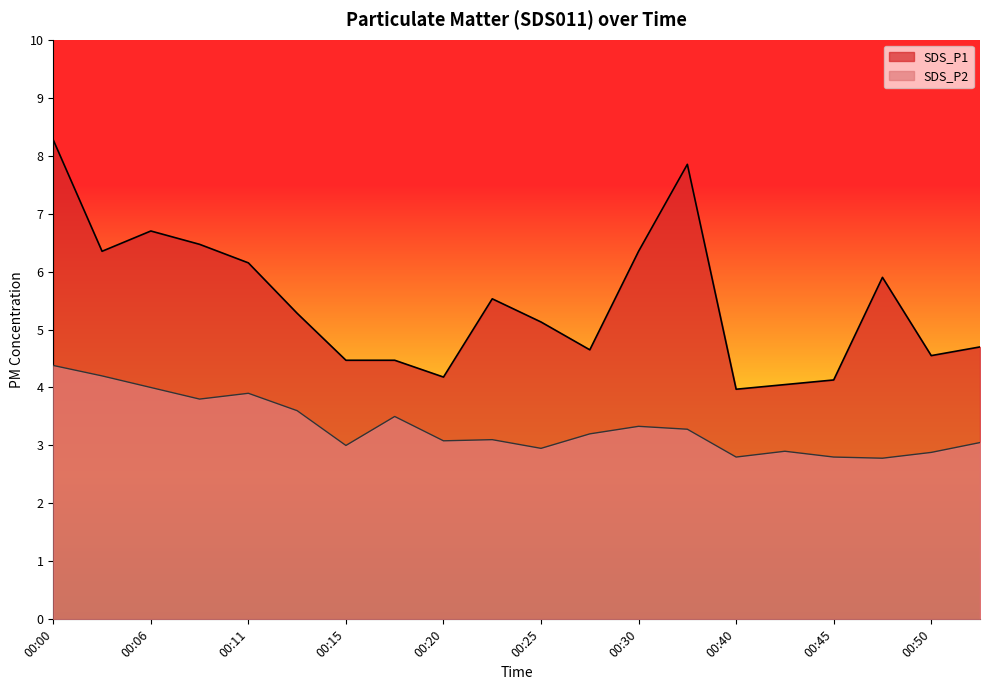

How many data points in SDS_P1 are above 5?

11